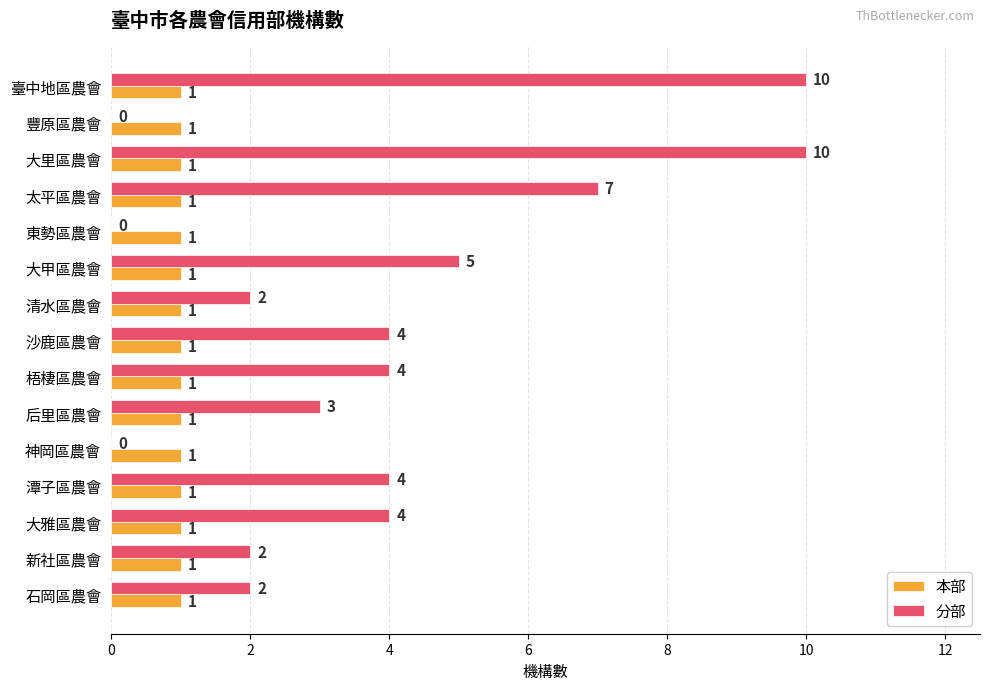

What is the maximum value for 分部?

10